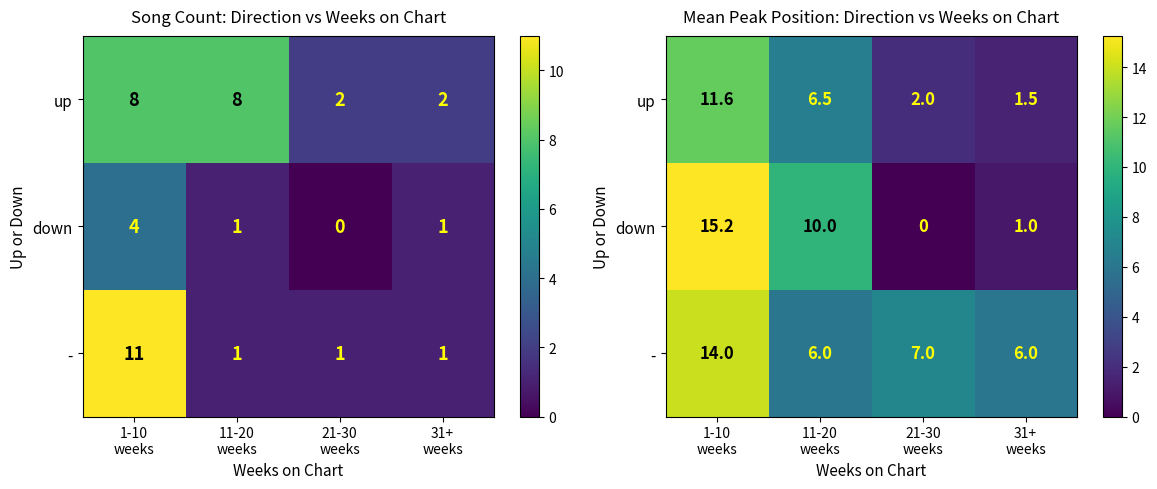

Rank the series at 21-30 weeks from lowest to highest value.

down, up, -